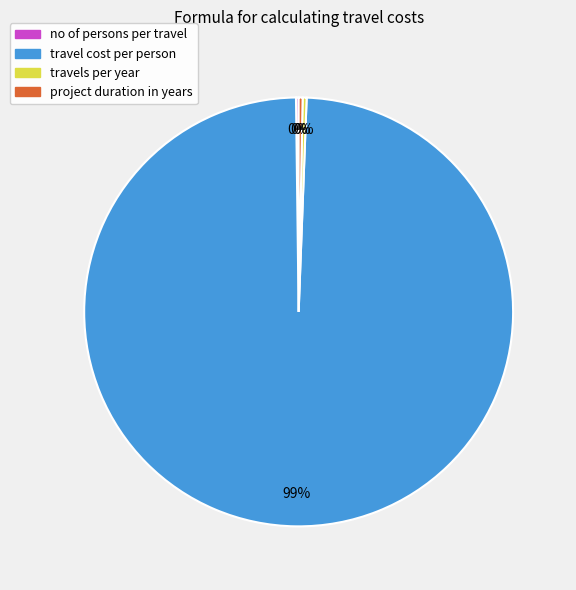

To the nearest percent, what is the average slice percentage?

25%